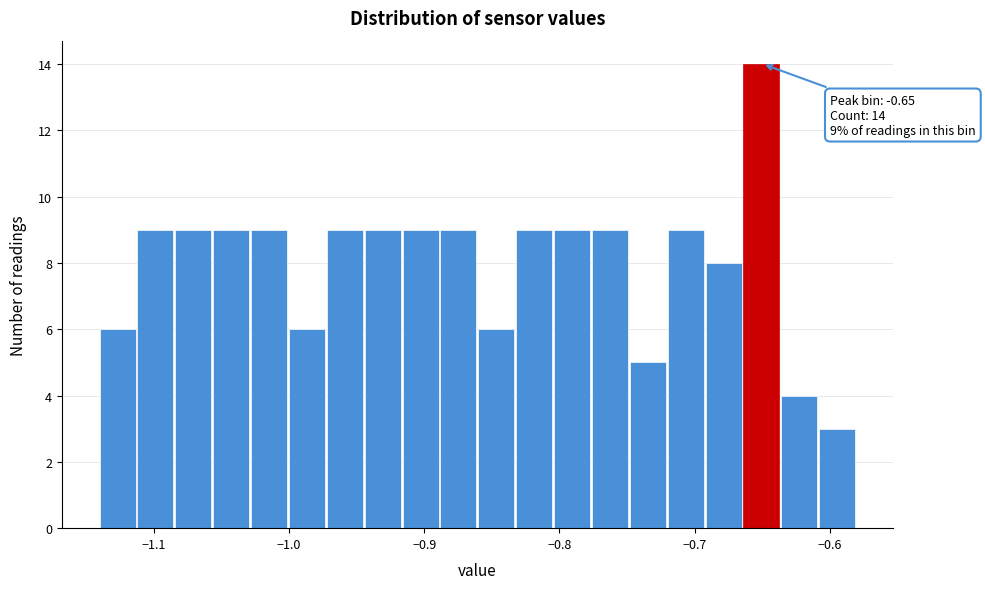

Around what value on the x-axis is the tallest bar? Give the approximate position of its centre, as read against the axis.

-0.65